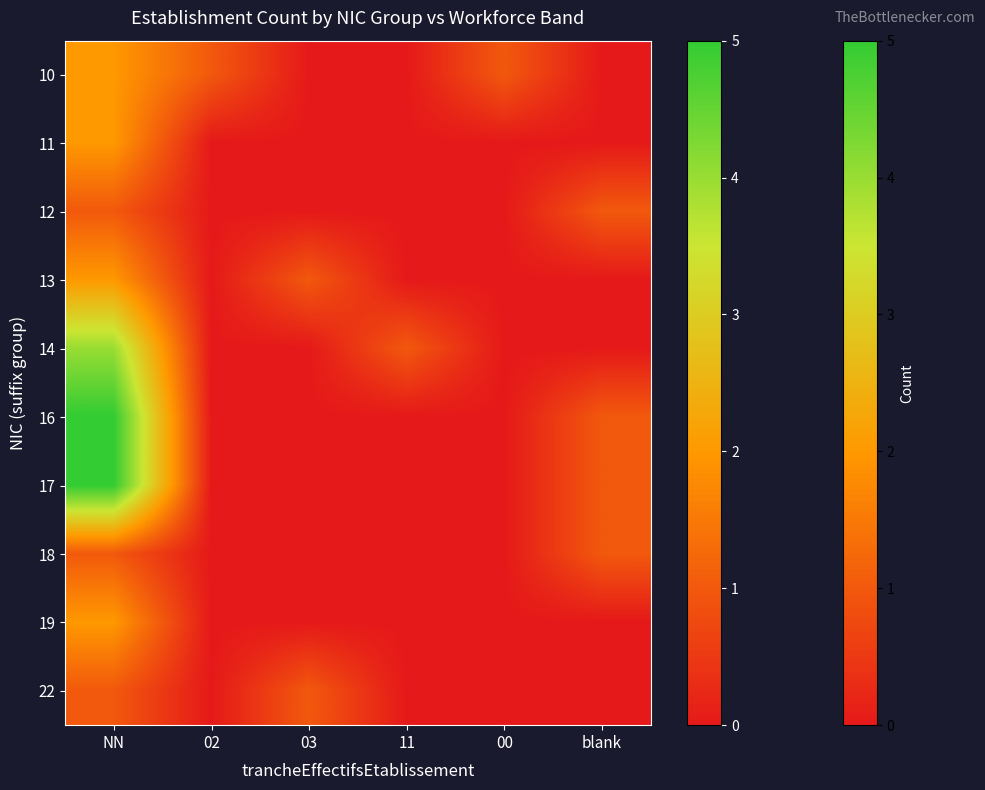

Count the number of data series in this chart.

10